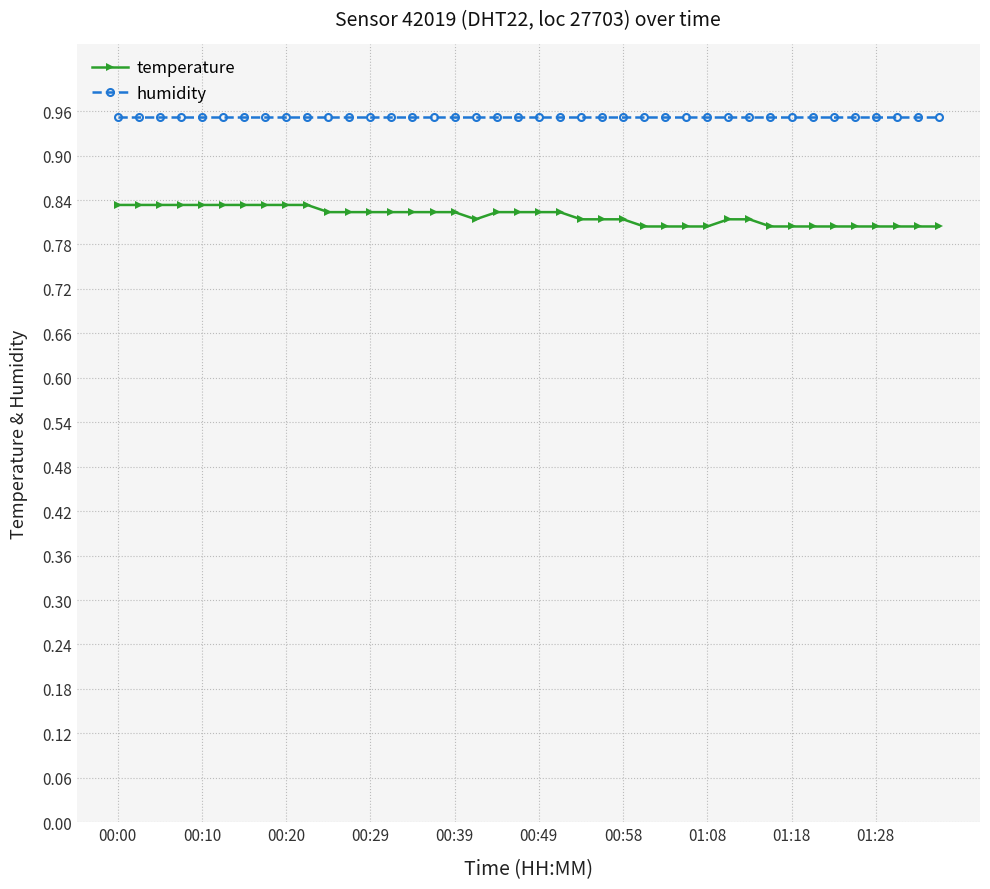

Rank the series by their maximum value, from lowest to highest.

temperature, humidity